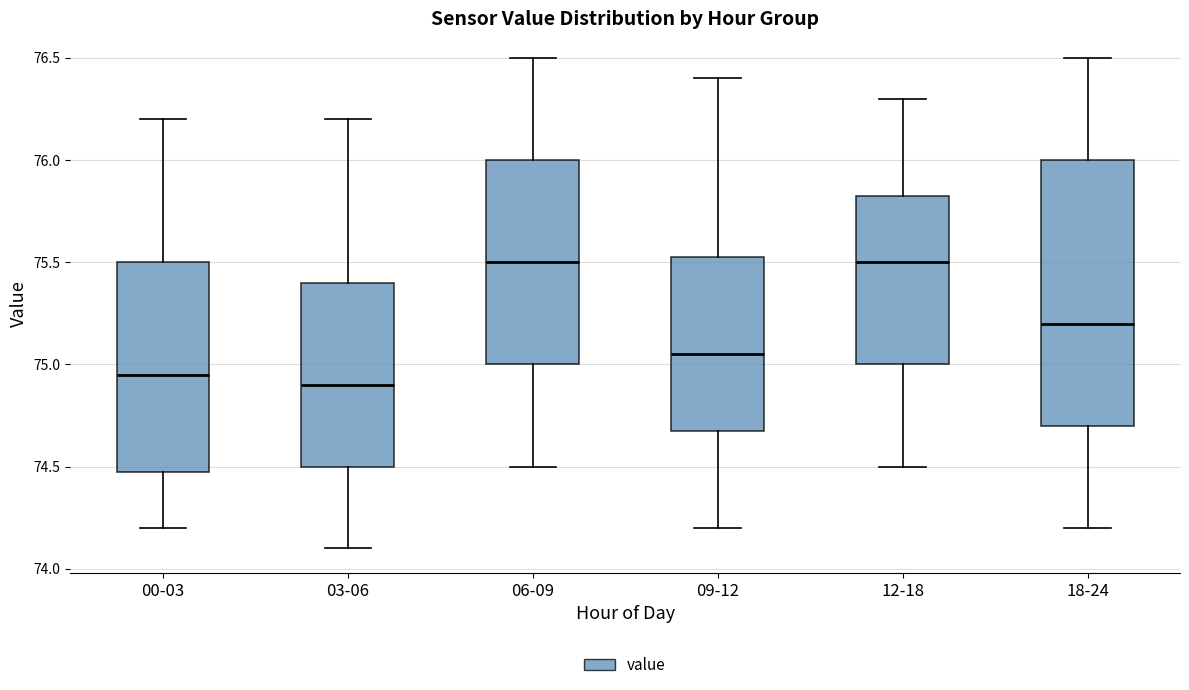

Reading left to right, read every box against the y-axis: the position of its median line, the range the box covers, and the ends of its whiskers. The values are not printed on the chart, so give them approximately, as read against the axis.

00-03: median 74.95, box 74.50 to 75.50, whiskers 74.20 to 76.20
03-06: median 74.90, box 74.50 to 75.40, whiskers 74.10 to 76.20
06-09: median 75.50, box 75.00 to 76.00, whiskers 74.50 to 76.50
09-12: median 75.05, box 74.70 to 75.55, whiskers 74.20 to 76.40
12-18: median 75.50, box 75.00 to 75.85, whiskers 74.50 to 76.30
18-24: median 75.20, box 74.70 to 76.00, whiskers 74.20 to 76.50